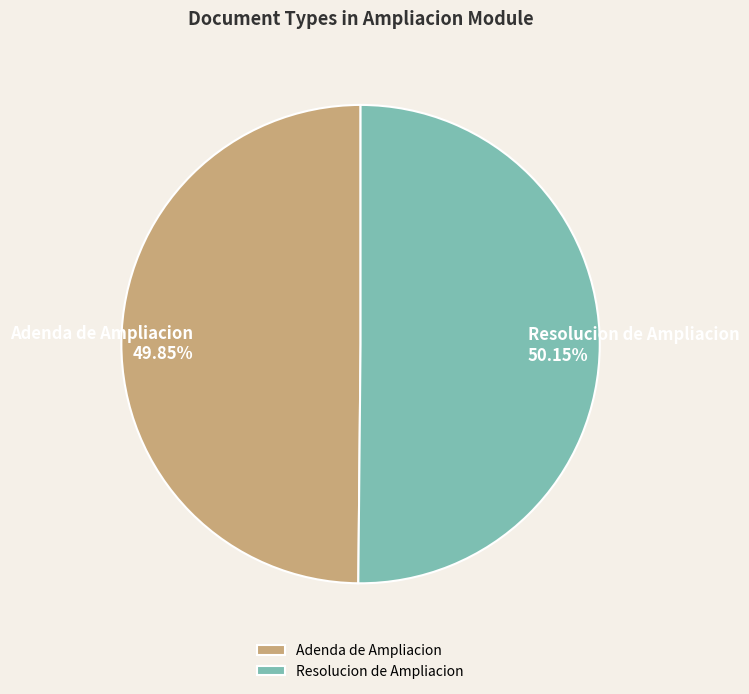

Approximately how many times larger is the value at Resolucion de Ampliacion compared to Adenda de Ampliacion?

1.0